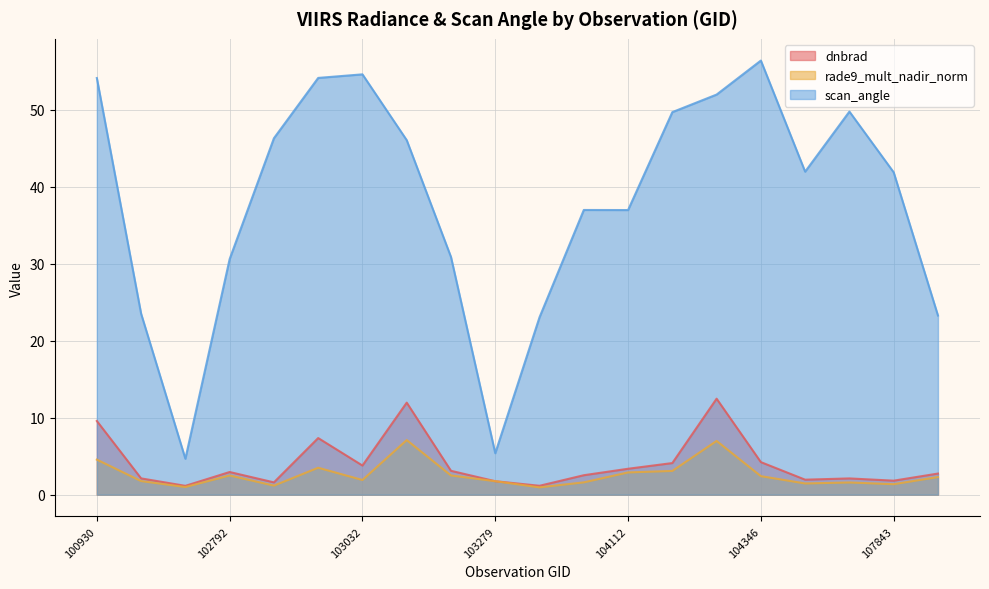

True or false: rade9_mult_nadir_norm and dnbrad intersect in this chart.

False